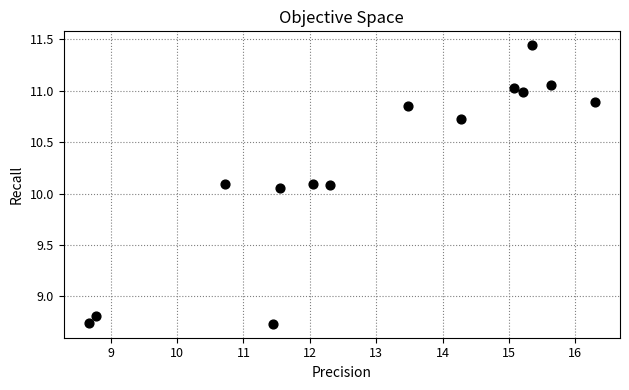

What is the range of Y values (max minus min)?

2.7